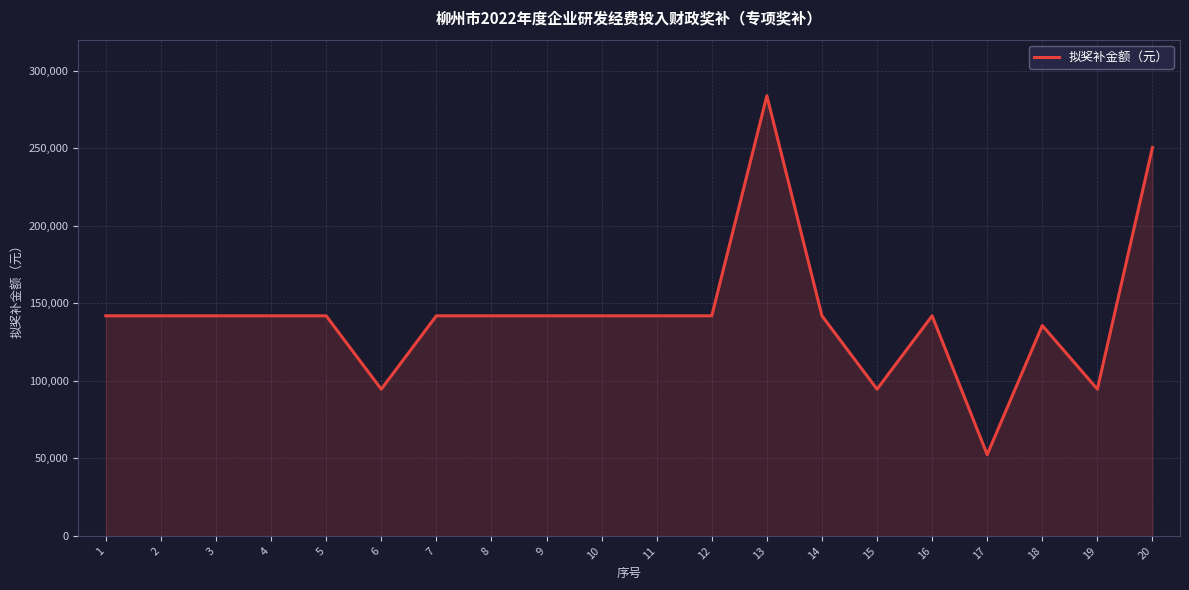

Read the value at 19, to the nearest 50.

94600